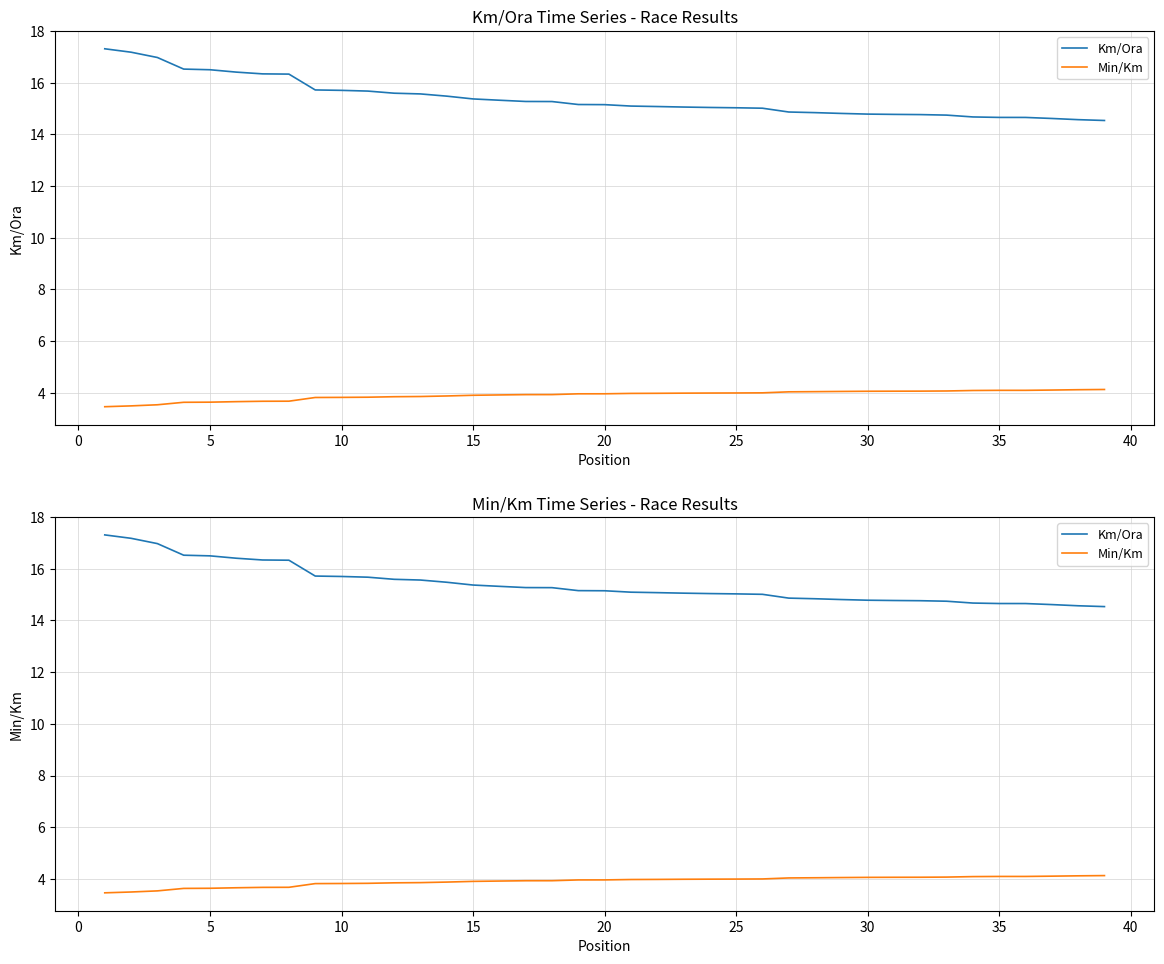

How many series are shown in this chart?

2